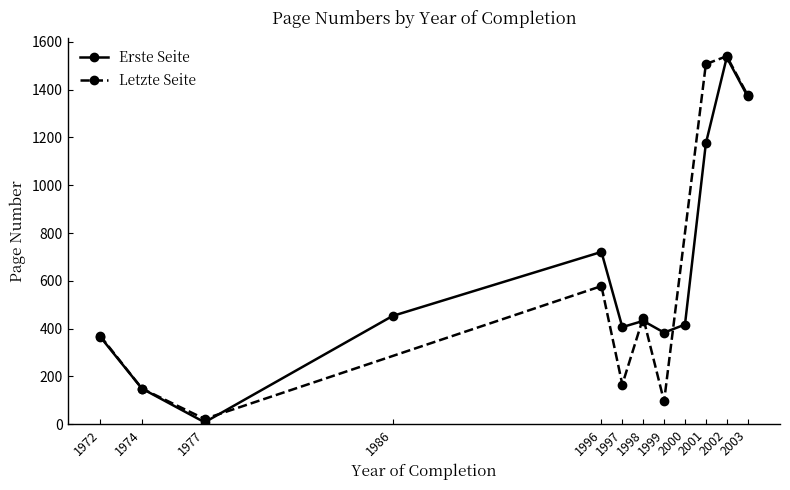

At which category does Erste Seite reach its first local valley?

1977